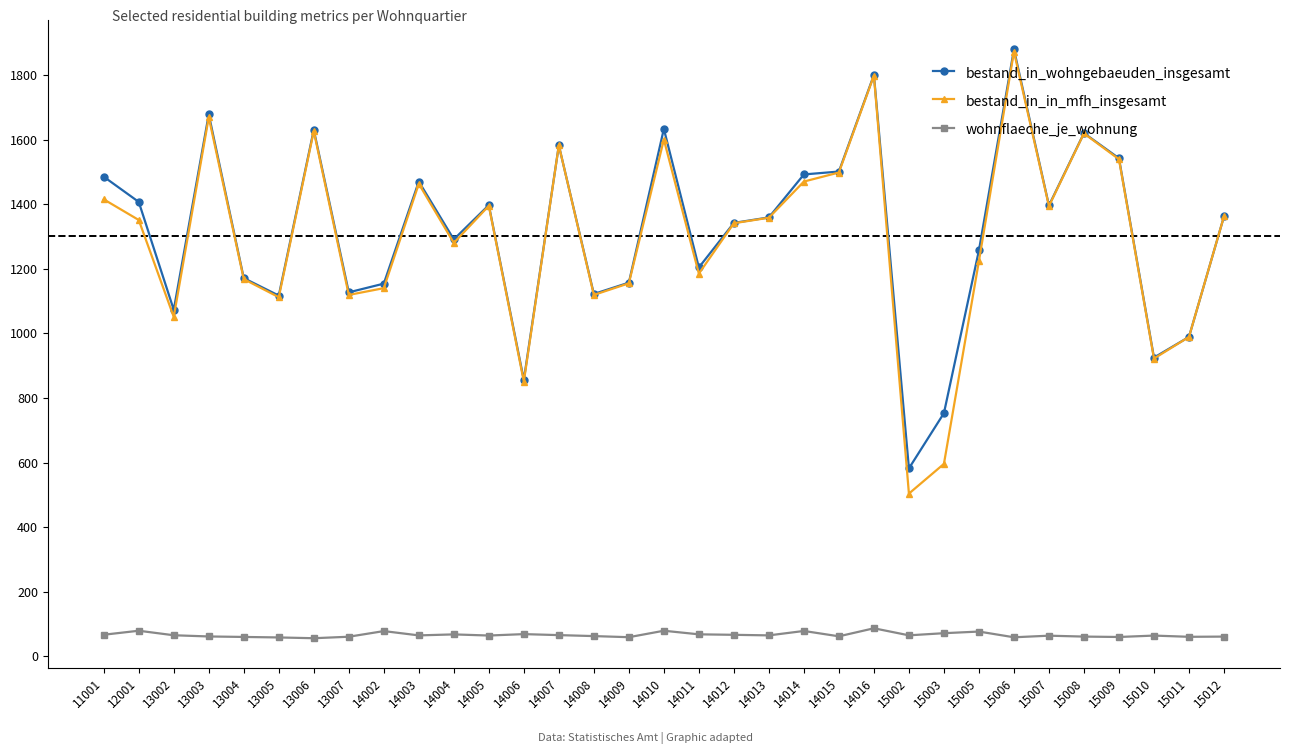

Is the value of bestand_in_in_mfh_insgesamt at 13006 greater than the value of bestand_in_wohngebaeuden_insgesamt at 14013?

Yes